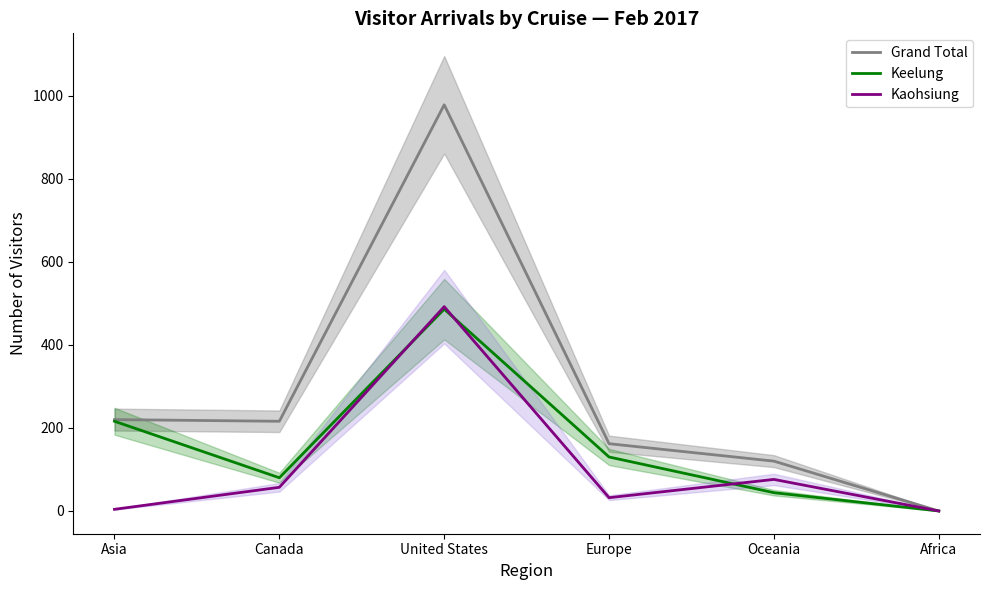

Which category has the lowest value in the Kaohsiung series?

Africa